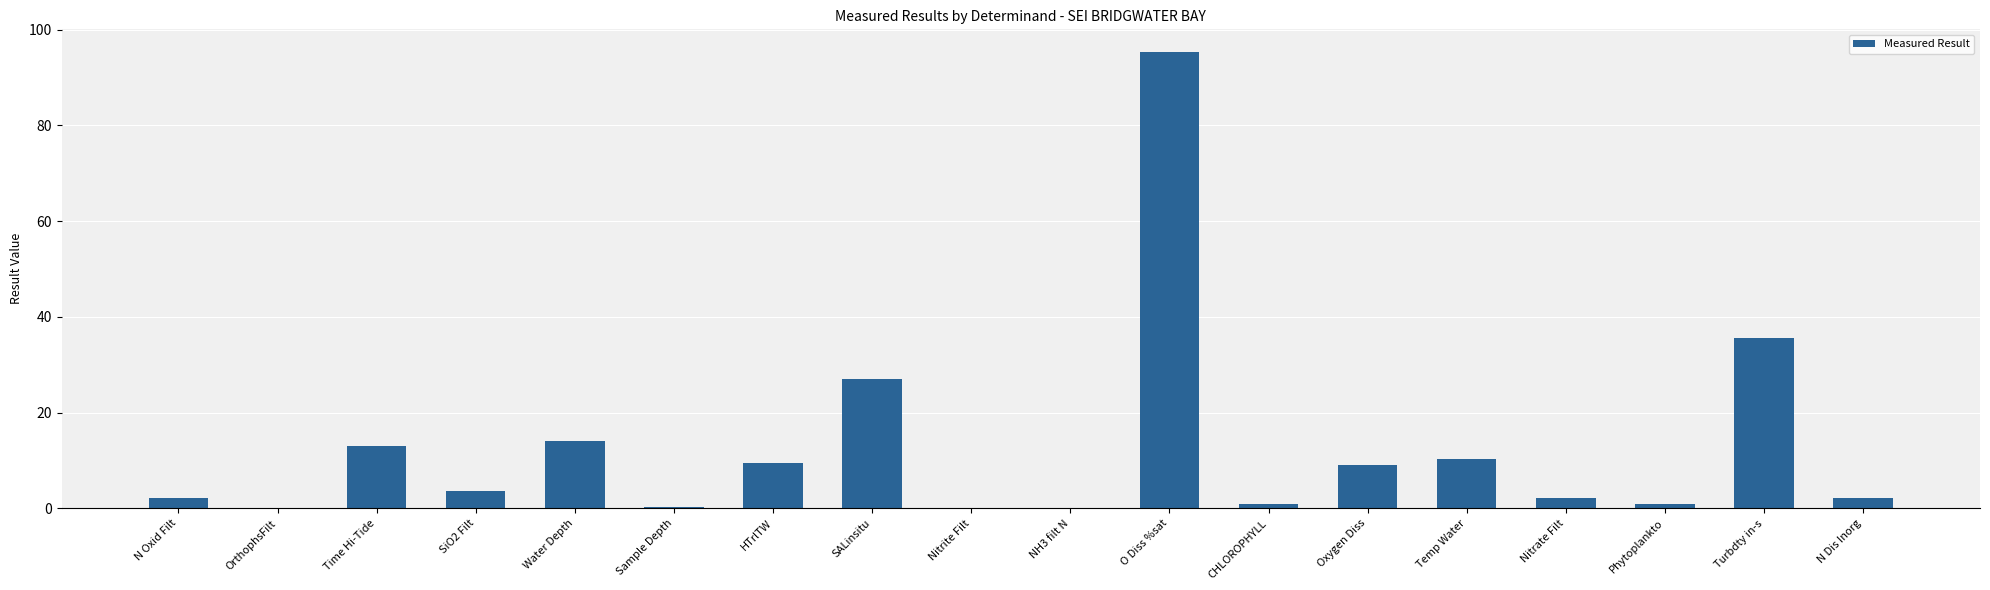

What is the change in value from Sample Depth to Nitrite Filt?

-0.2